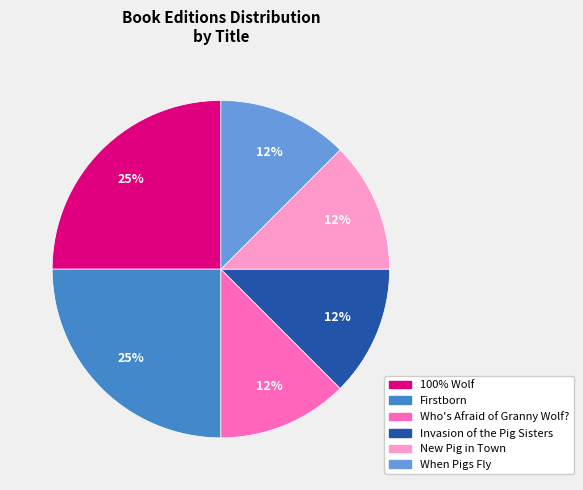

To the nearest percent, what is the average slice percentage?

17%